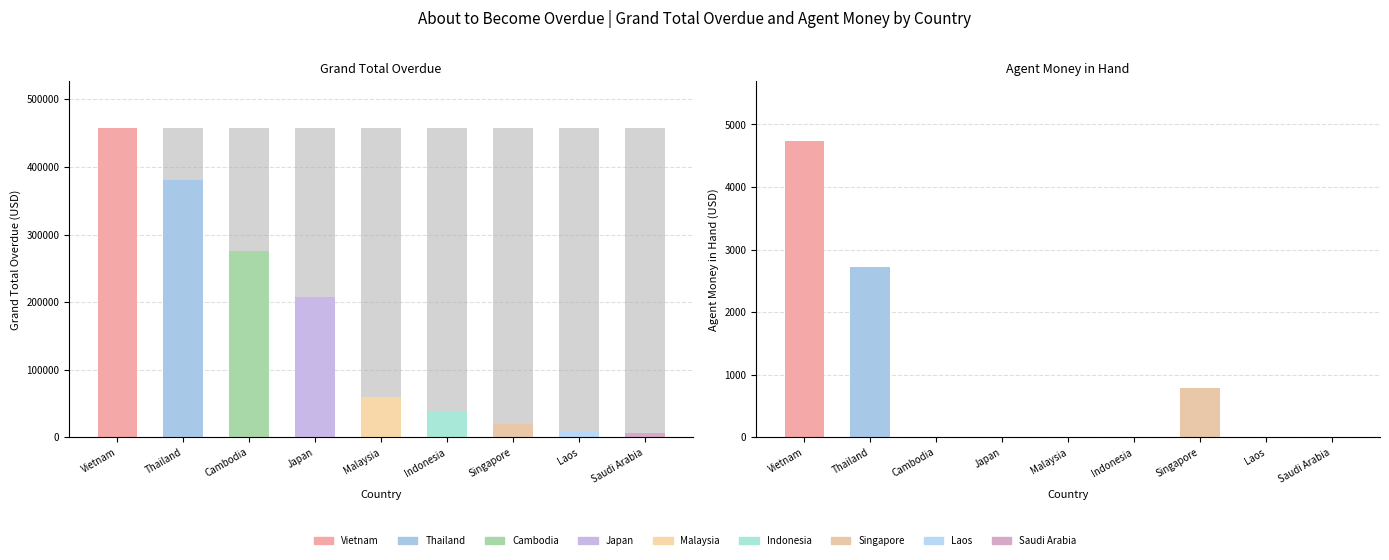

What is the average value of the Grand total overdue series?

161531.5